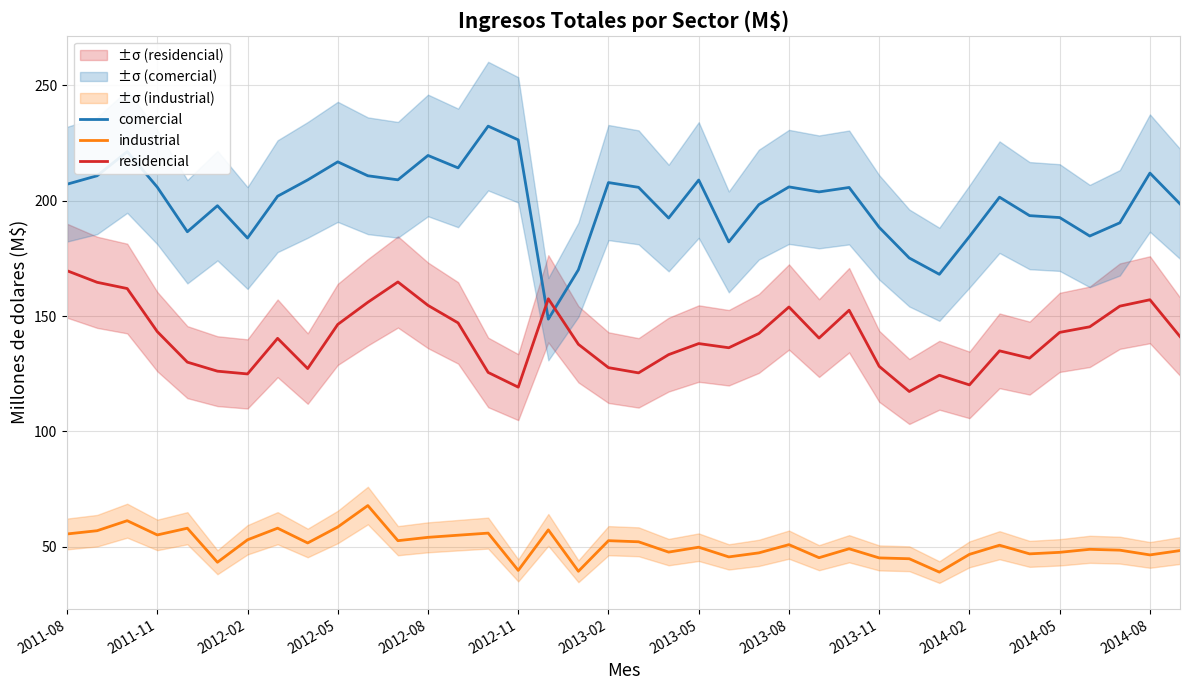

The value of comercial at 2011-08 is 207.1. True or false?

True